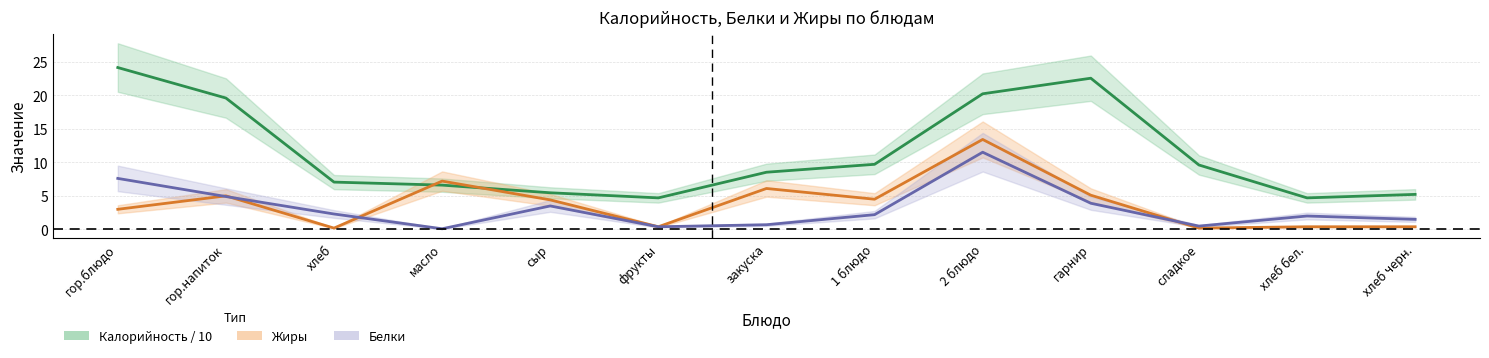

How many intersections are there between Жиры and Белки?

4